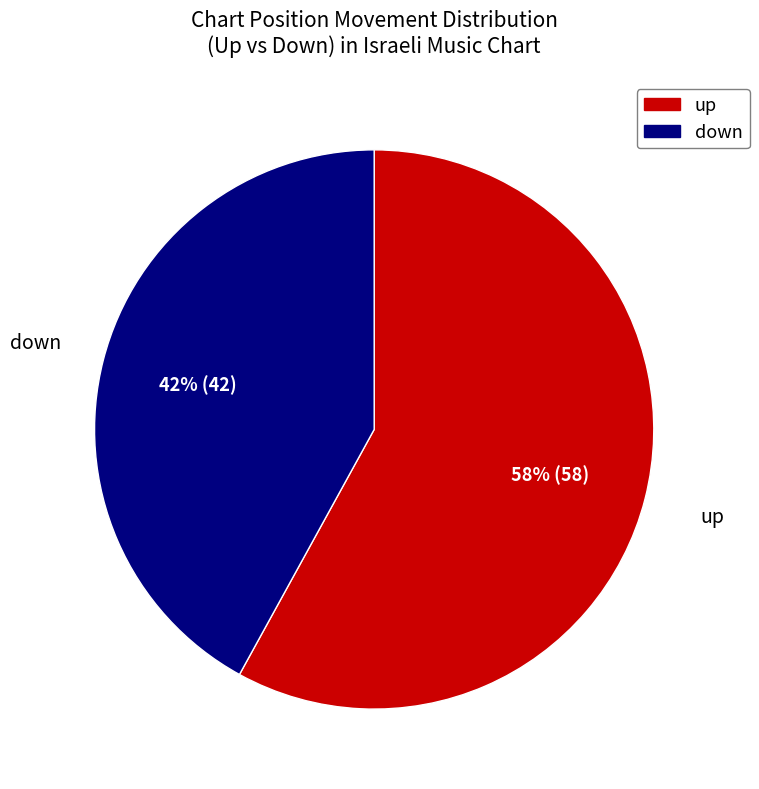

True or false: down accounts for 52% of the total.

False